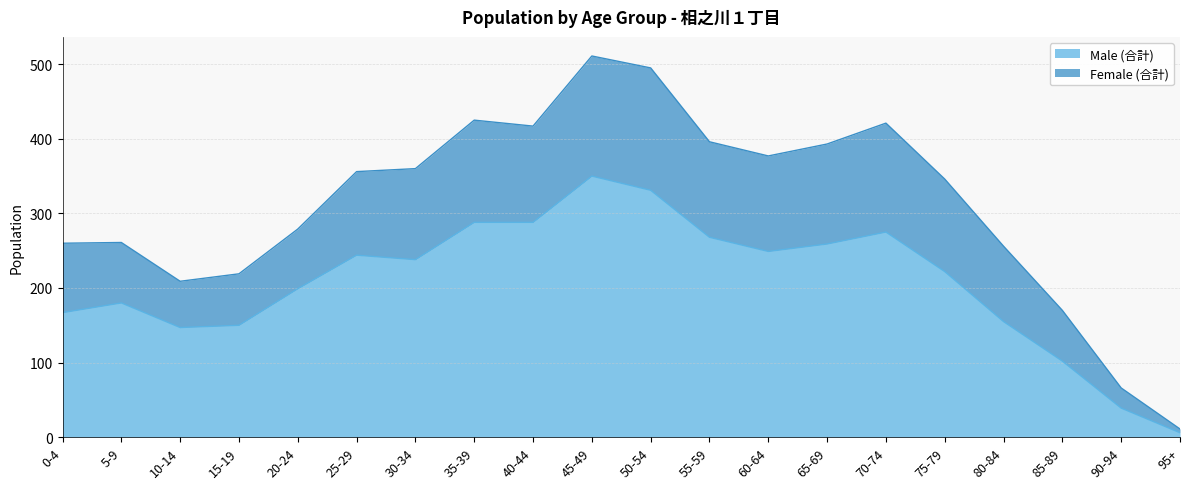

True or false: Female (合計) and Male (合計) cross at least once.

False